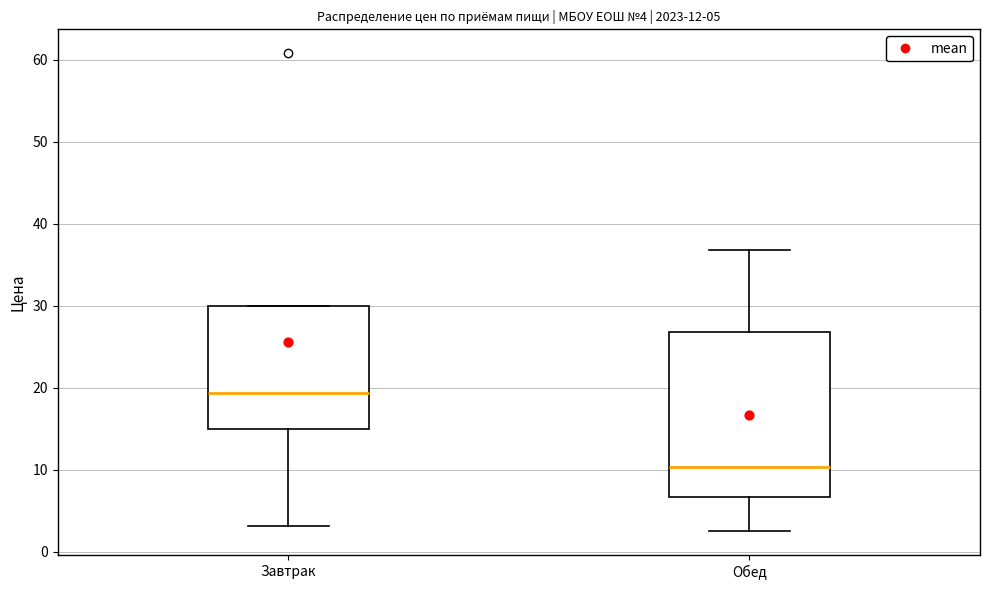

Which box is the tallest, from its lower edge to its upper edge?

Обед